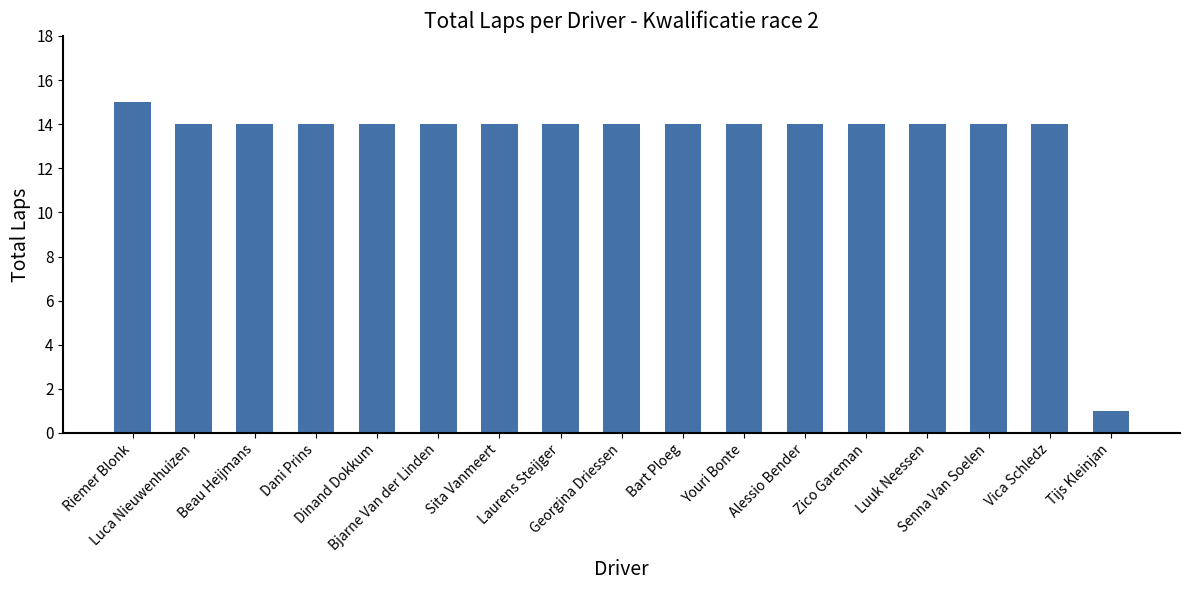

What is the value of the 17th bar from the left?

1